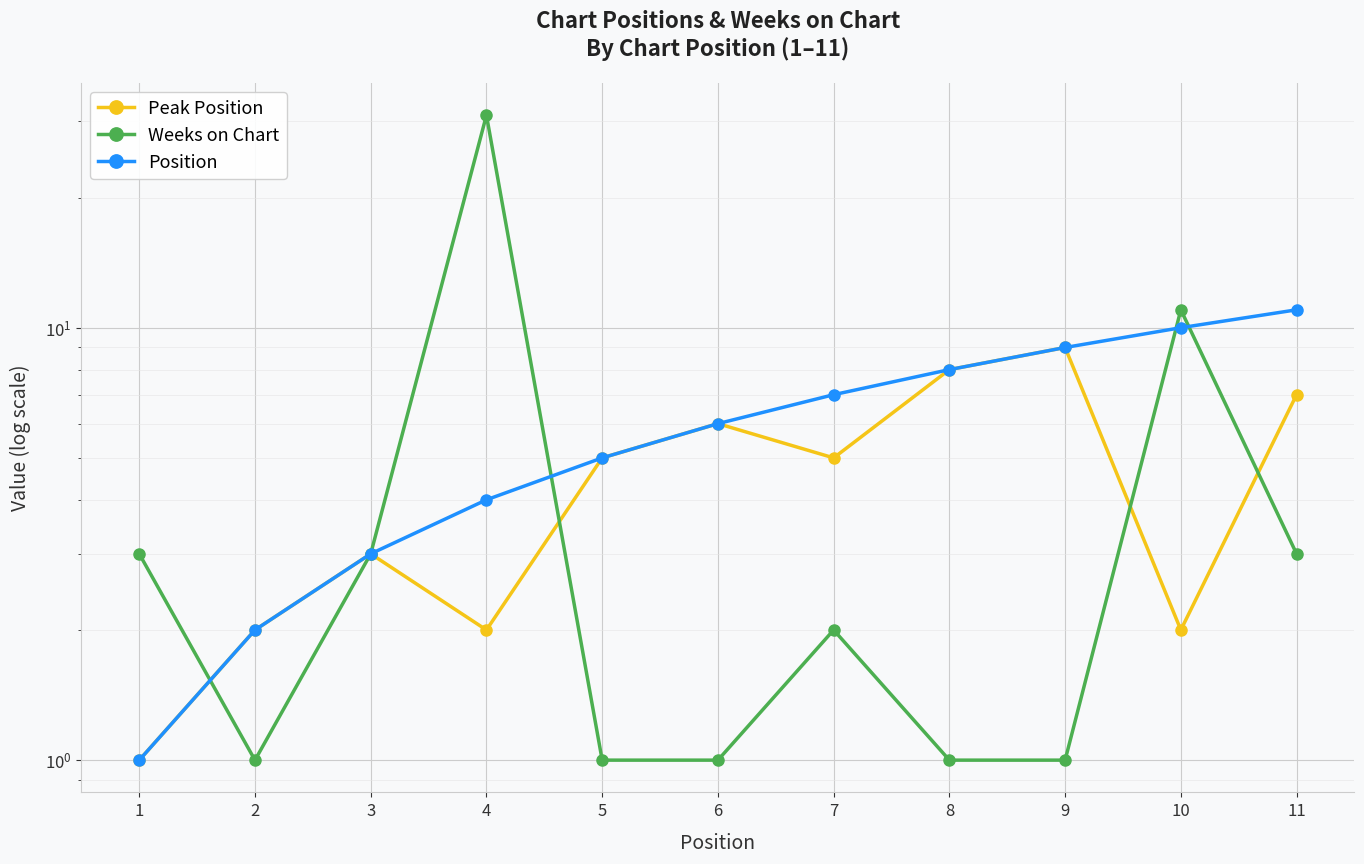

How many intersections are there between Position and Weeks on Chart?

4